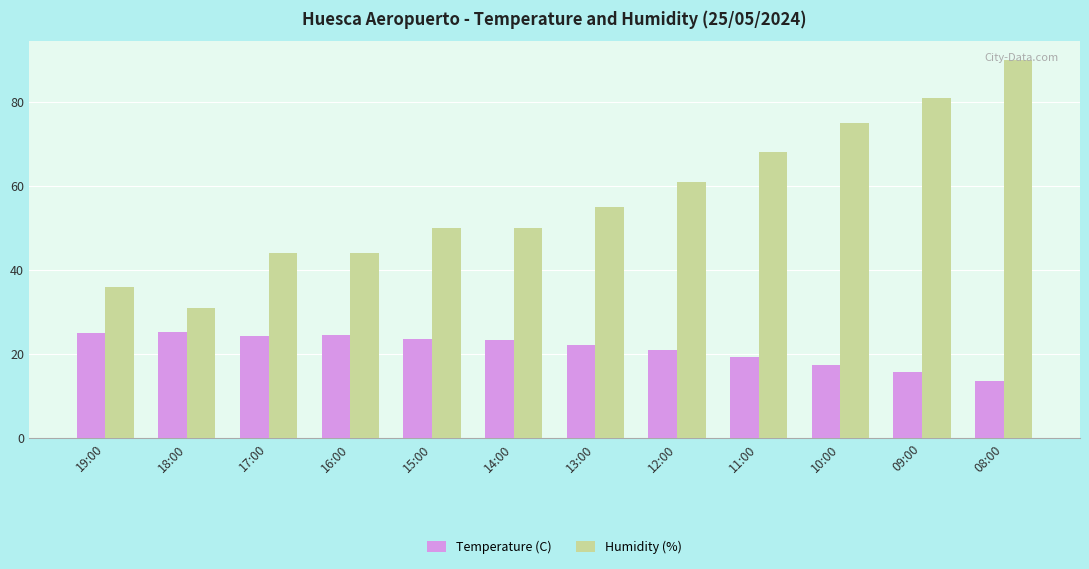

Is the value of Temperature (C) at 14:00 greater than the value of Humidity (%) at 19:00?

No